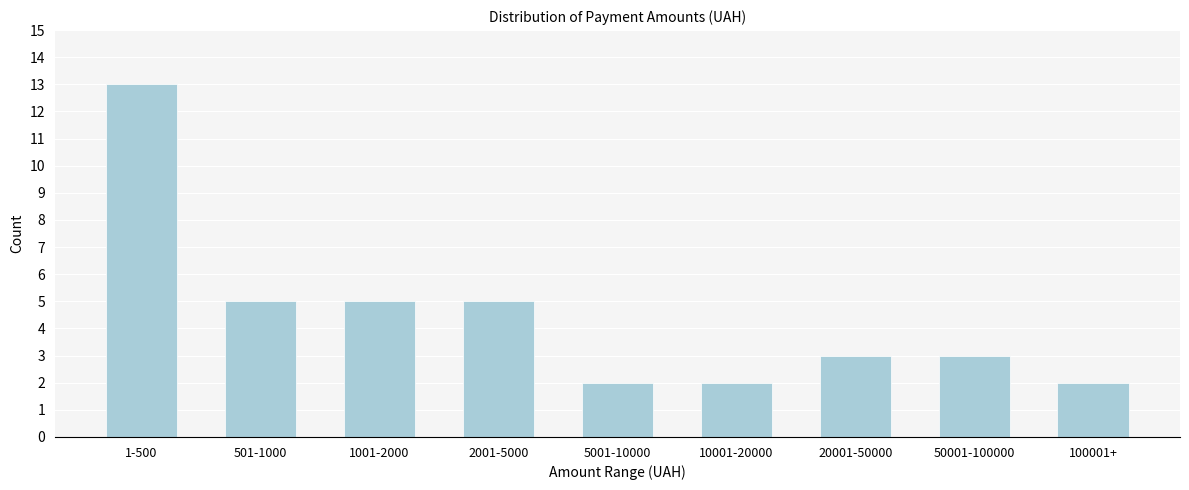

Reading left to right, list all the values displayed in this chart.

1-500=13	501-1000=5	1001-2000=5	2001-5000=5	5001-10000=2	10001-20000=2	20001-50000=3	50001-100000=3	100001+=2